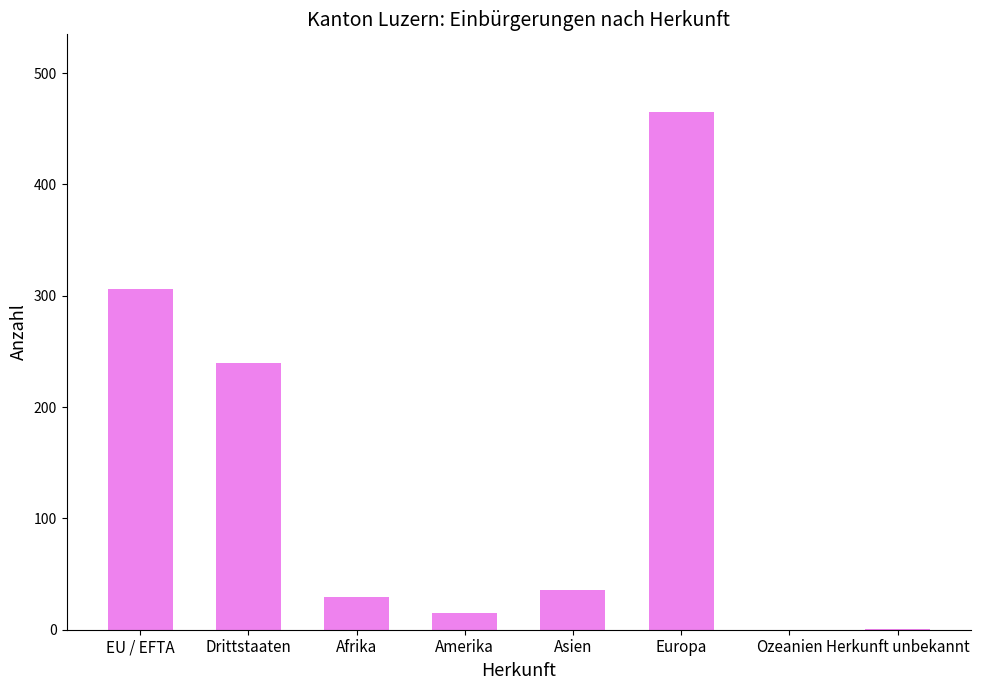

Which label corresponds to the largest value in the chart?

Europa